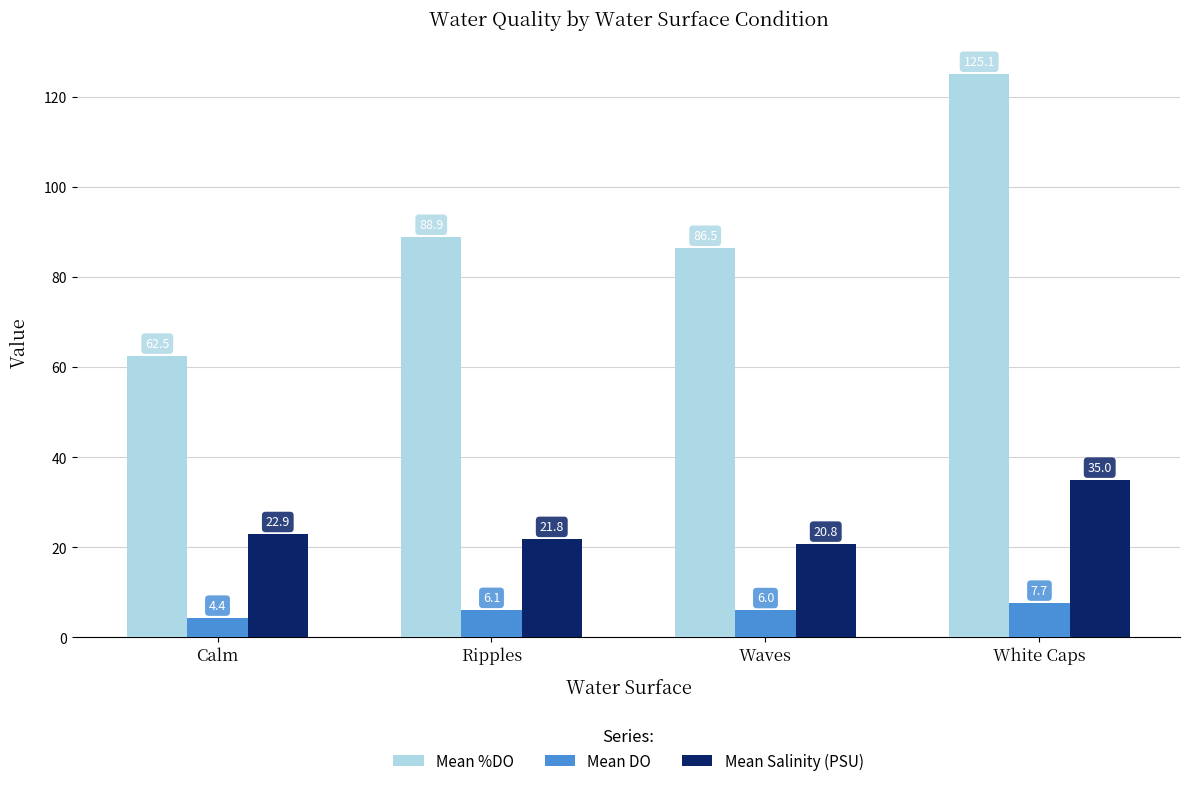

Count the number of categories in the chart.

4